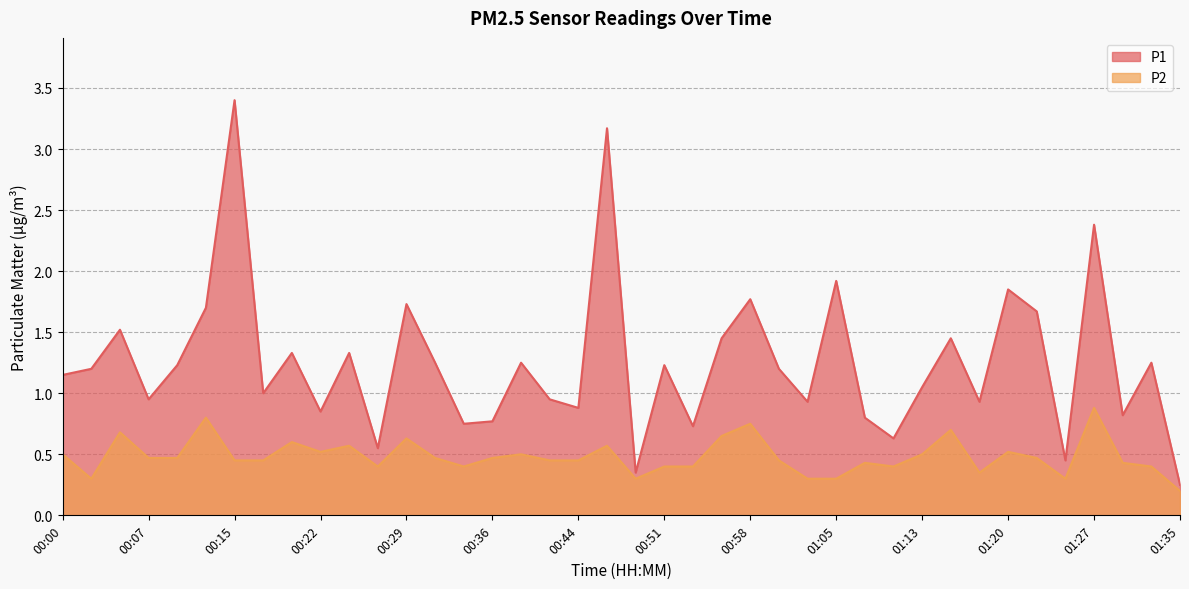

List the labels in order of P2 value, largest first.

01:27, 00:12, 00:58, 01:15, 00:05, 00:56, 00:29, 00:19, 00:24, 00:46, 00:22, 01:20, 00:00, 00:39, 01:13, 00:07, 00:10, 00:31, 00:36, 01:22, 00:15, 00:17, 00:41, 00:44, 01:01, 01:08, 01:30, 00:27, 00:34, 00:51, 00:53, 01:10, 01:32, 01:18, 00:02, 00:48, 01:03, 01:05, 01:25, 01:35